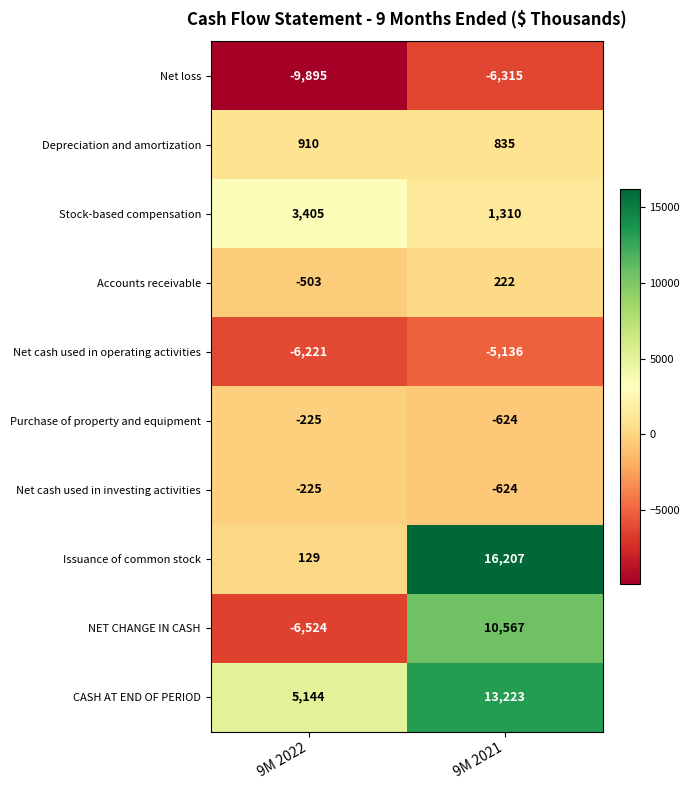

Reading left to right, list all the values displayed in this chart.

Net loss: 9M 2022=-9895	9M 2021=-6315
Depreciation and amortization: 9M 2022=910	9M 2021=835
Stock-based compensation: 9M 2022=3405	9M 2021=1310
Accounts receivable: 9M 2022=-503	9M 2021=222
Net cash used in operating activities: 9M 2022=-6221	9M 2021=-5136
Purchase of property and equipment: 9M 2022=-225	9M 2021=-624
Net cash used in investing activities: 9M 2022=-225	9M 2021=-624
Issuance of common stock: 9M 2022=129	9M 2021=16207
NET CHANGE IN CASH: 9M 2022=-6524	9M 2021=10567
CASH AT END OF PERIOD: 9M 2022=5144	9M 2021=13223